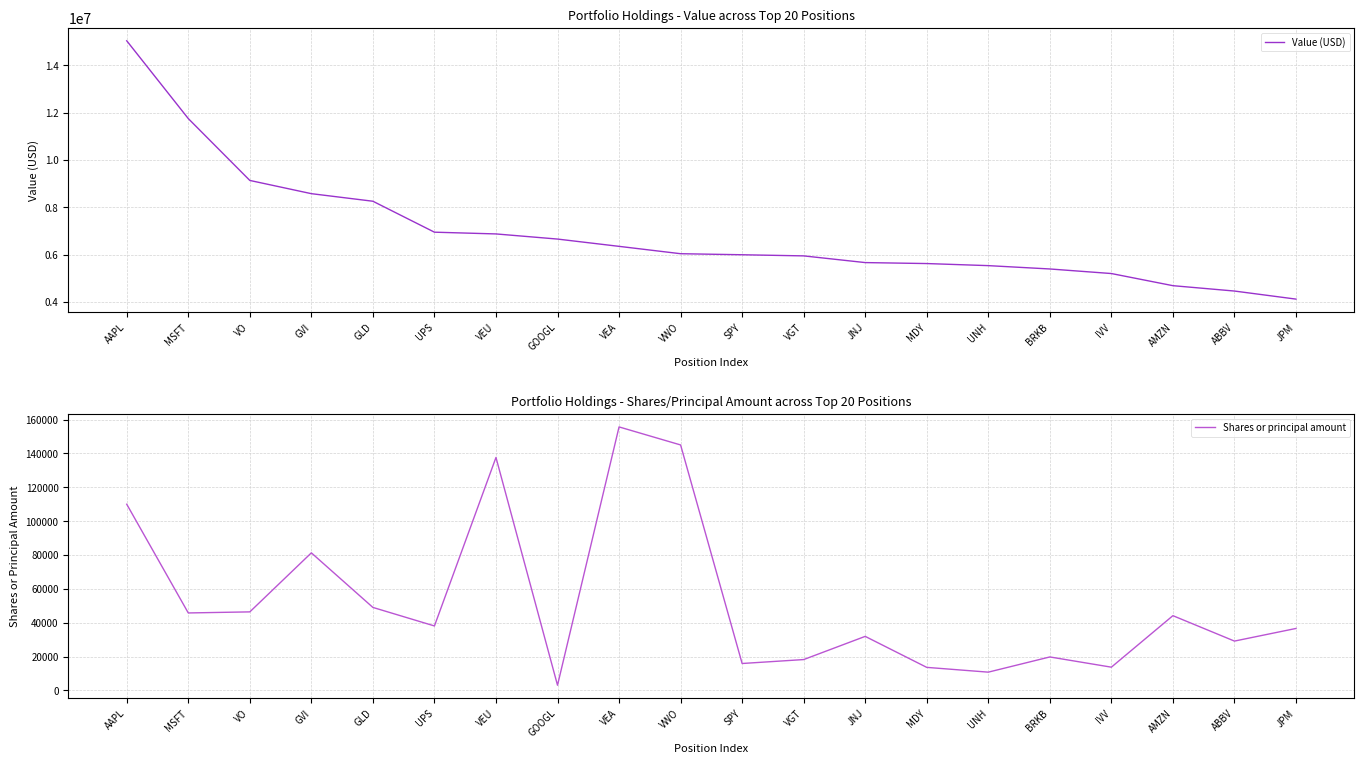

True or false: Shares or principal amount and Value (USD) intersect in this chart.

False